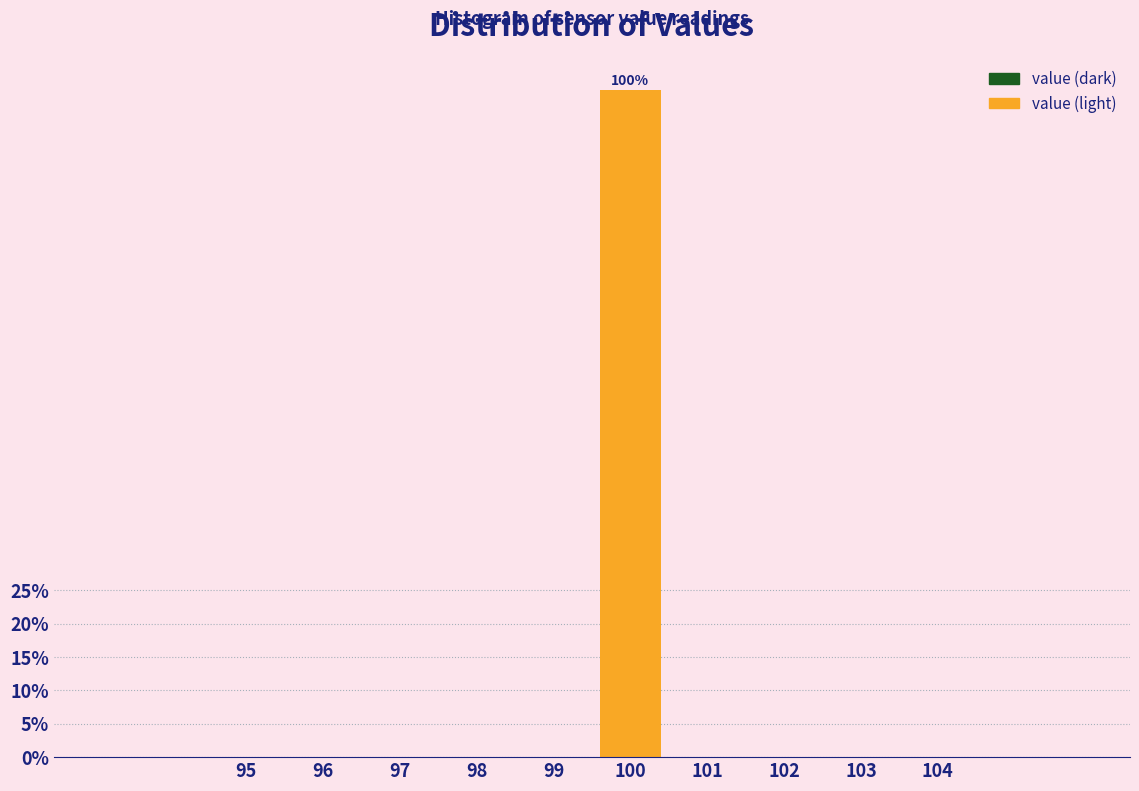

Reading left to right, extract all data points from this chart.

95=0	96=0	97=0	98=0	99=0	100=100	101=0	102=0	103=0	104=0